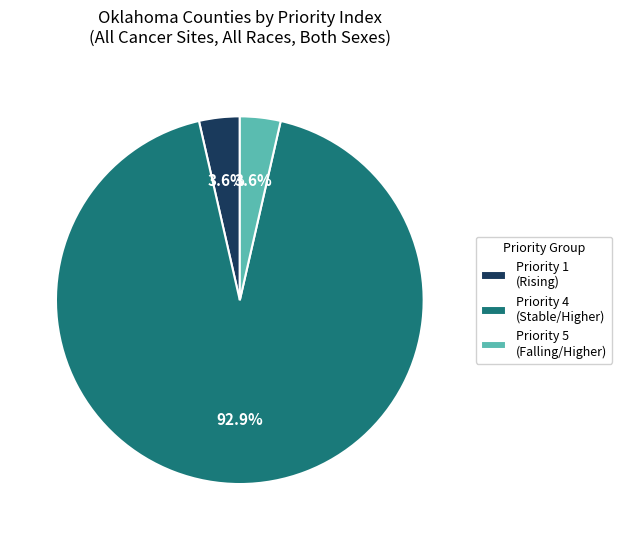

Which category has the biggest portion of the pie?

Priority 4 (Stable/Higher)